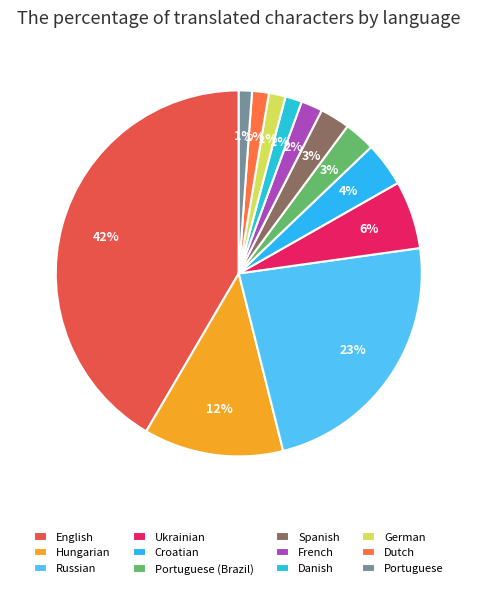

The French slice represents 2% of the pie. True or false?

True